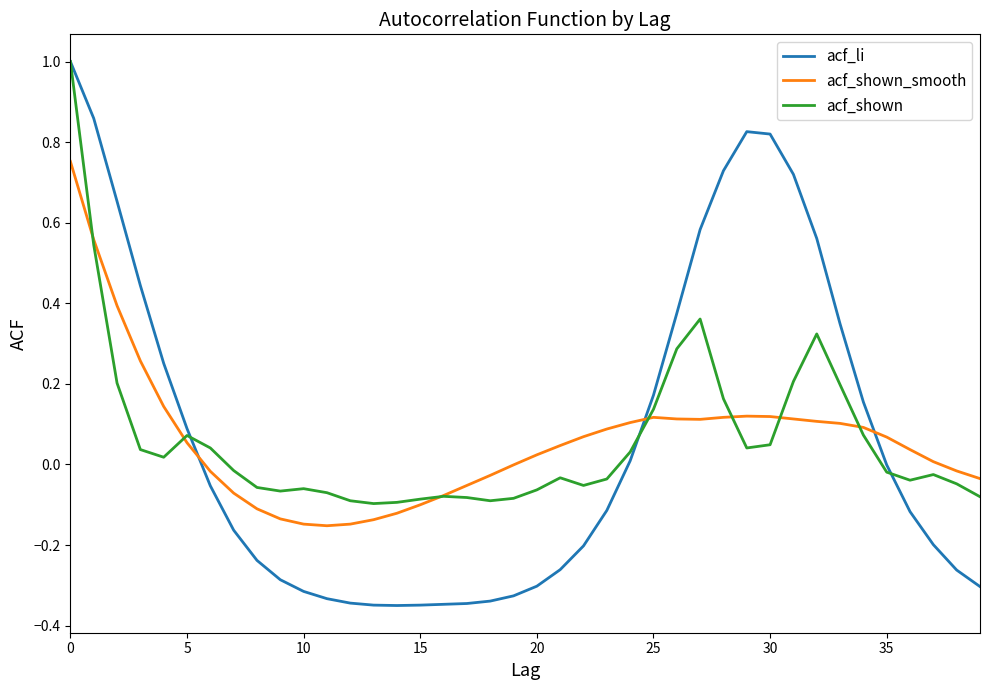

Which series has the largest range (max minus min)?

acf_li